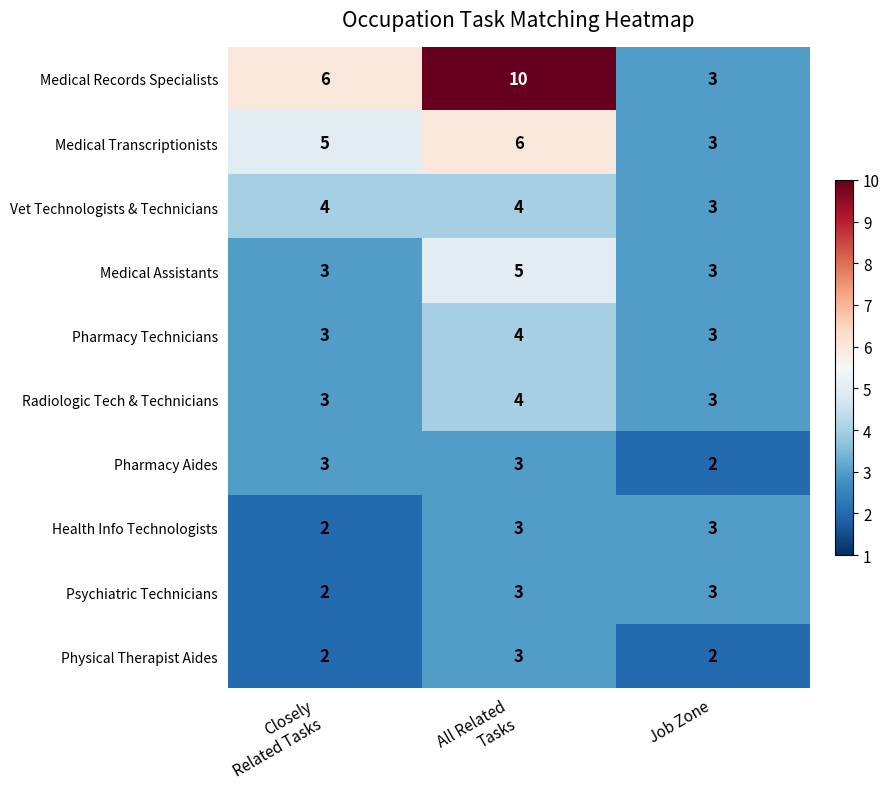

What is the sum of all Medical Transcriptionists values?

14